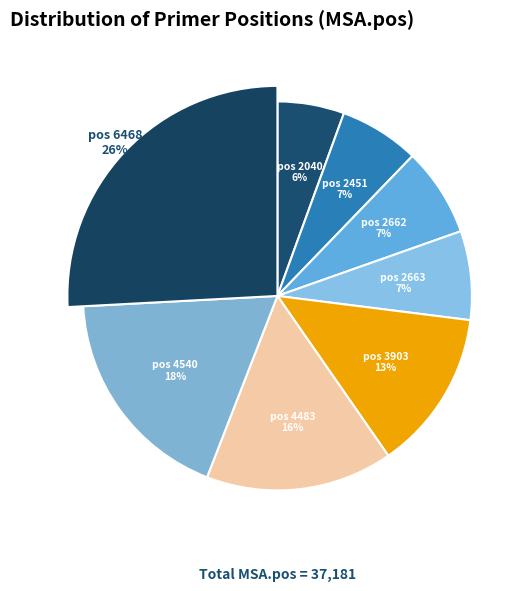

Rank the categories by value from lowest to highest.

2040, 2451, 2662, 2663, 3903, 4483, 4540, 6468